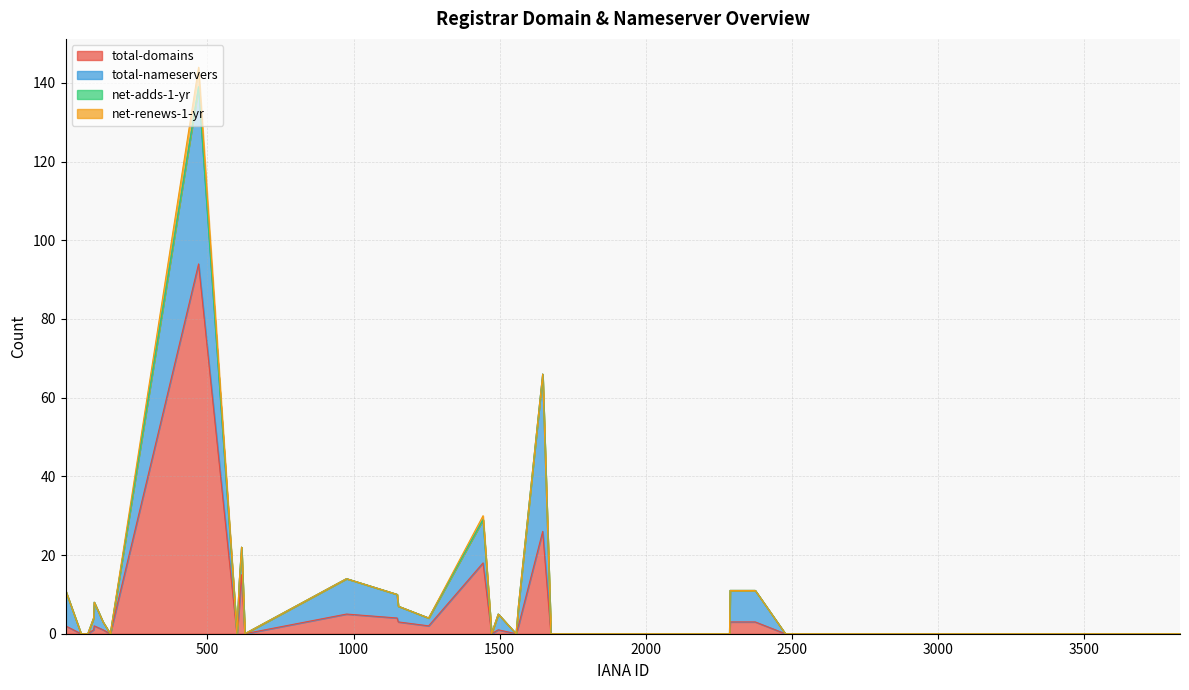

What is the difference between the maximum and minimum values in the net-renews-1-yr series?

5